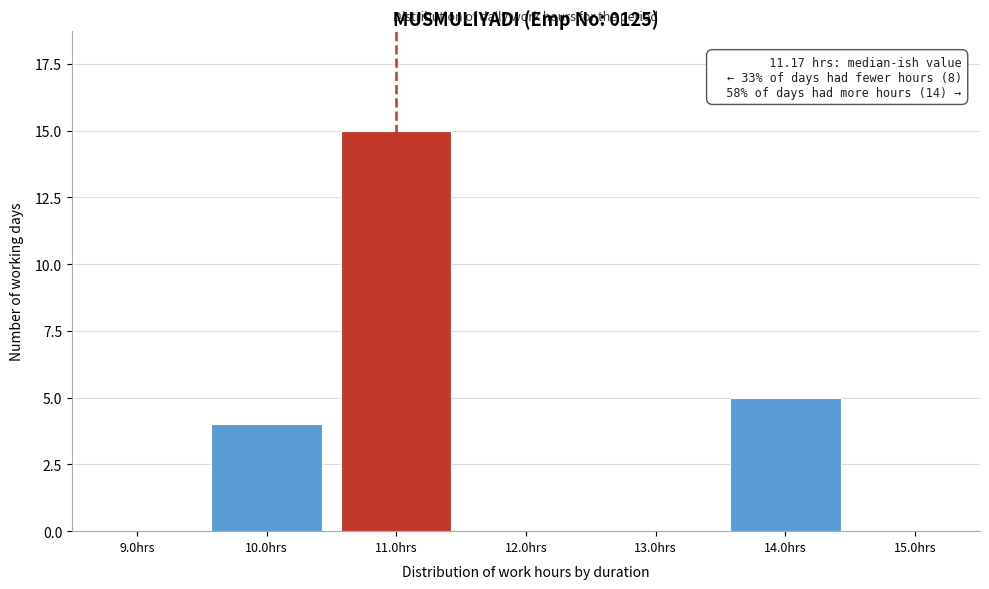

Reading left to right, list all the values displayed in this chart.

9.0hrs=0	10.0hrs=4	11.0hrs=15	12.0hrs=0	13.0hrs=0	14.0hrs=5	15.0hrs=0